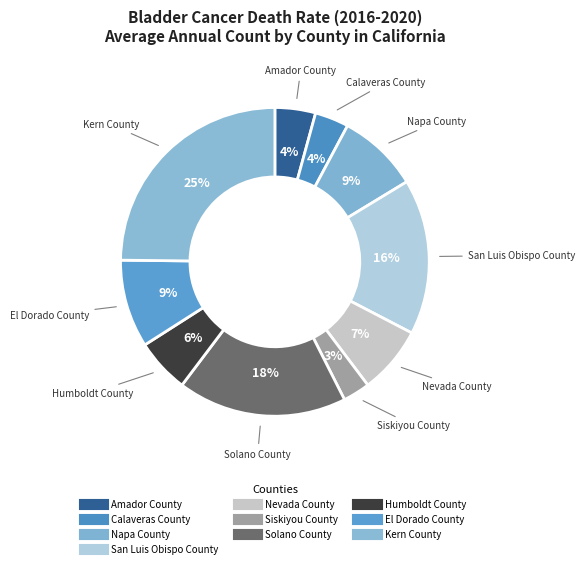

To the nearest percent, what is the average slice percentage?

10%